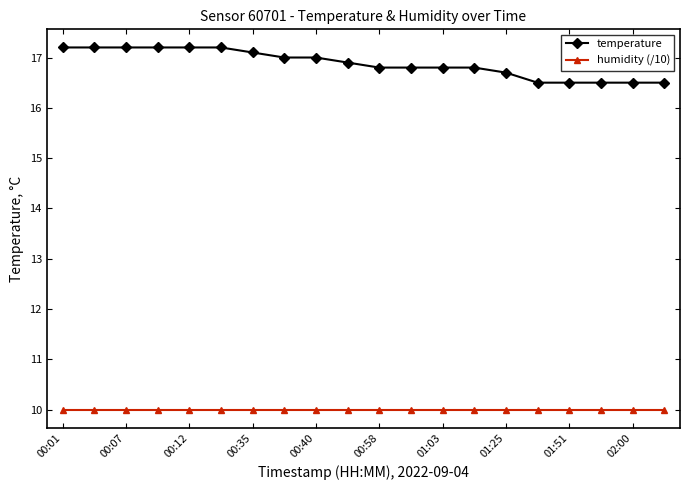

Reading right to left, extract all data points from this chart.

temperature: 16.5	16.5	16.5	16.5	16.5	16.7	16.8	16.8	16.8	16.8	16.9	17.0	17.0	17.1	17.2	17.2	17.2	17.2	17.2	17.2
humidity (/10): 10.0	10.0	10.0	10.0	10.0	10.0	10.0	10.0	10.0	10.0	10.0	10.0	10.0	10.0	10.0	10.0	10.0	10.0	10.0	10.0